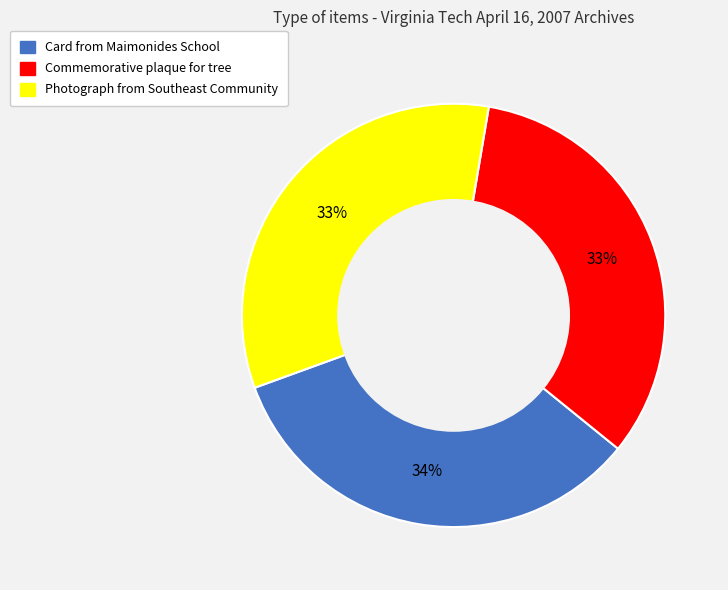

To the nearest percent, what portion does Card from Maimonides School represent?

34%